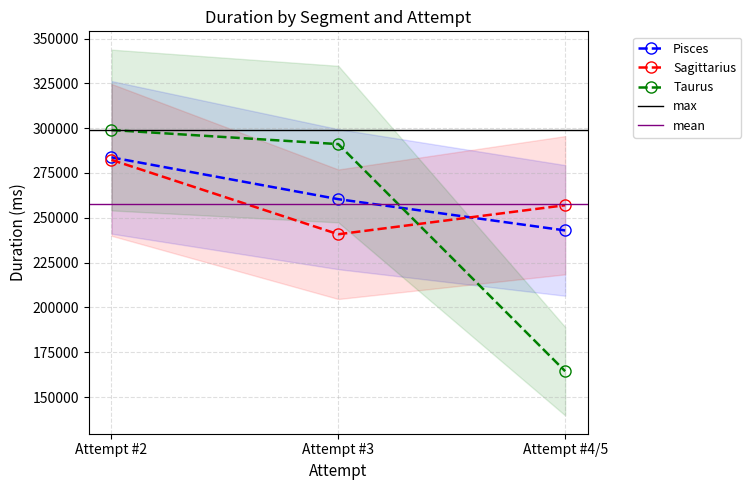

What is the maximum value for Sagittarius?

282336